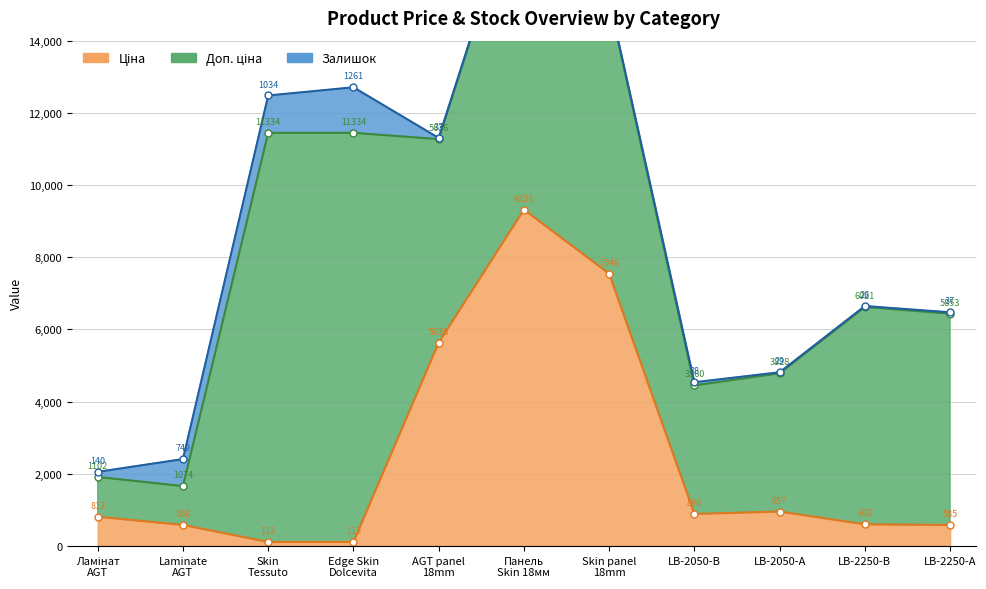

Read the Ціна value at LB-2250-В Унідекор.

602.1